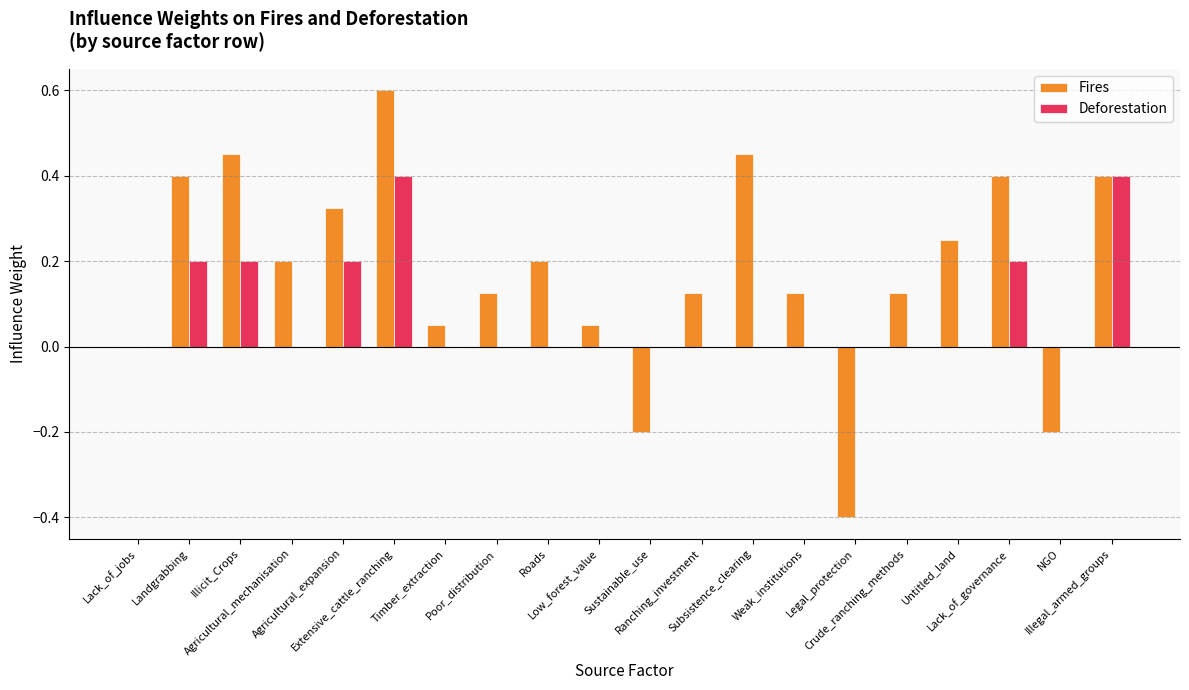

Which series has the largest total across all categories?

Fires